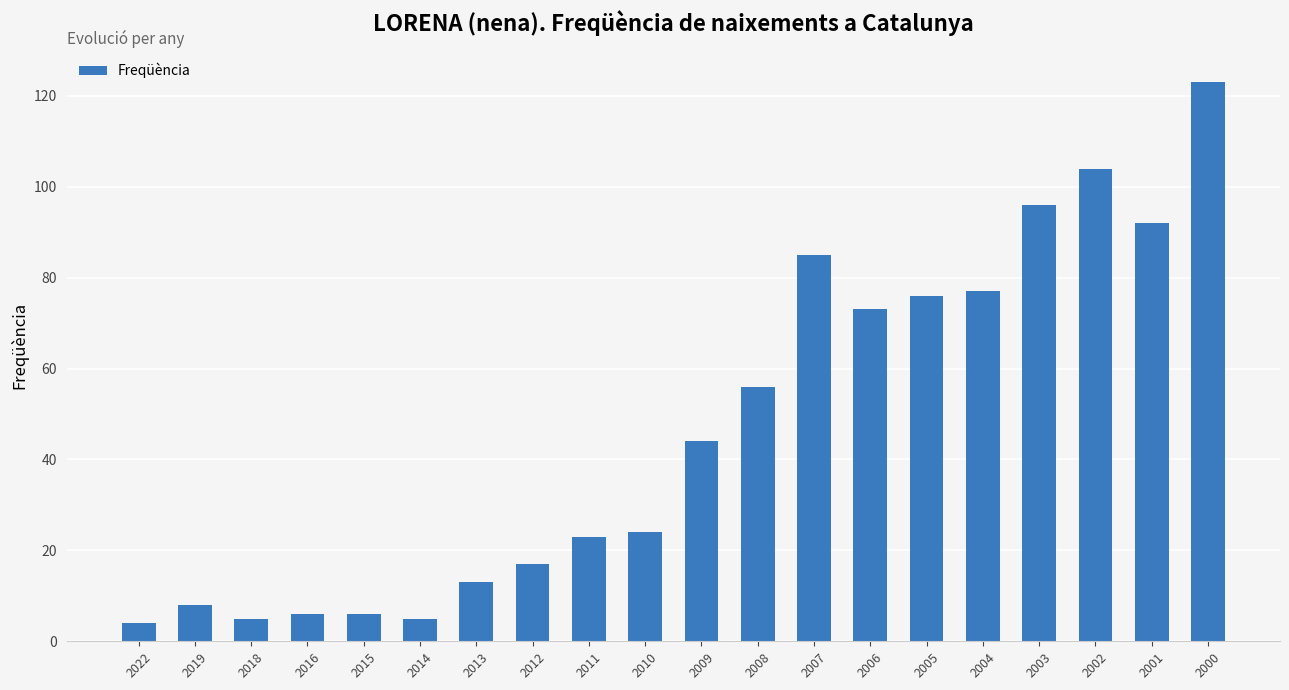

Count the number of data series in this chart.

1